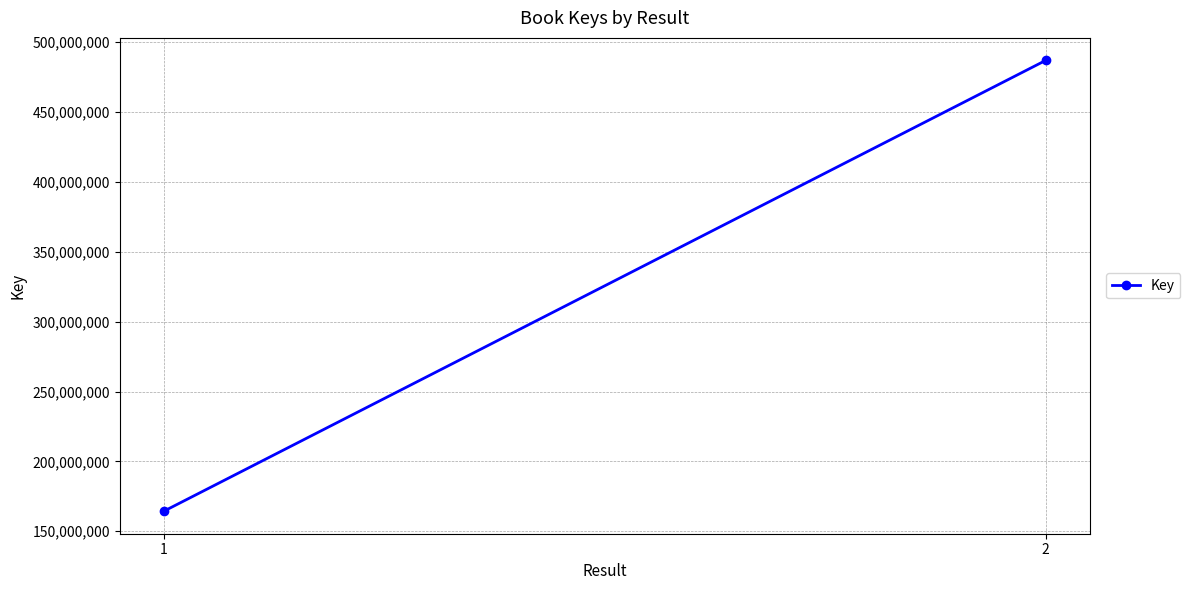

Reading left to right, what are all the values shown in this chart?

164349543	486941400